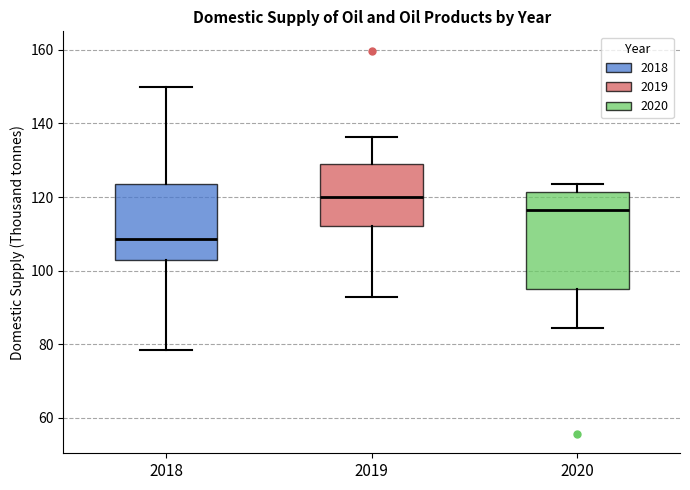

Which box has the highest median line?

2019